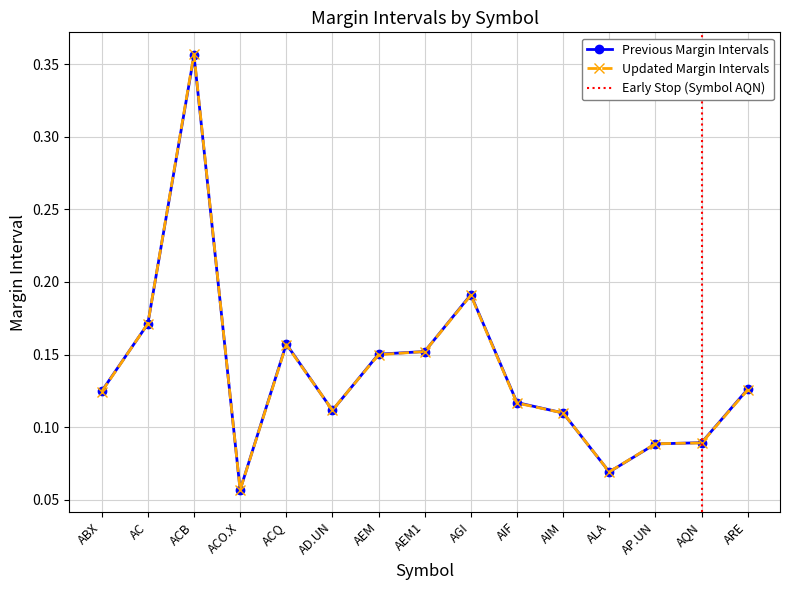

What is the label of the 14th point from the left?

AQN